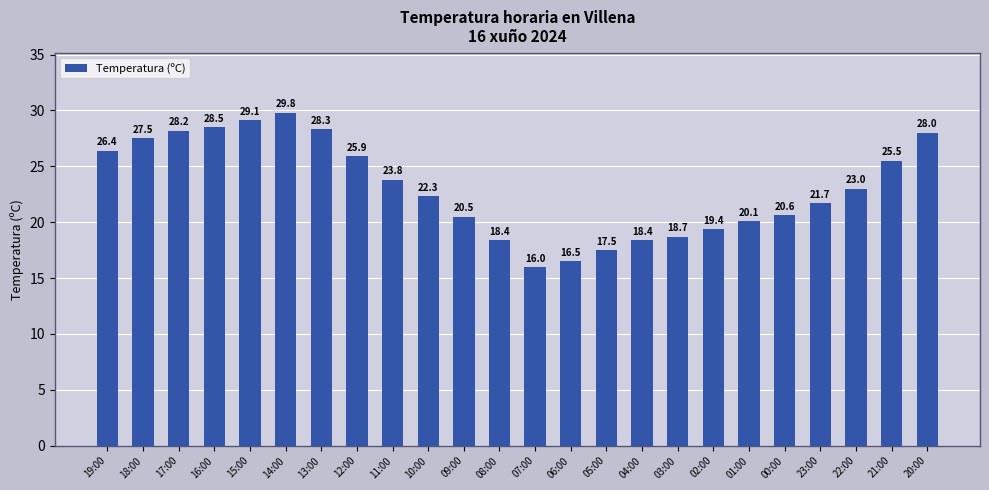

Where does the data first go above 23?

19:00